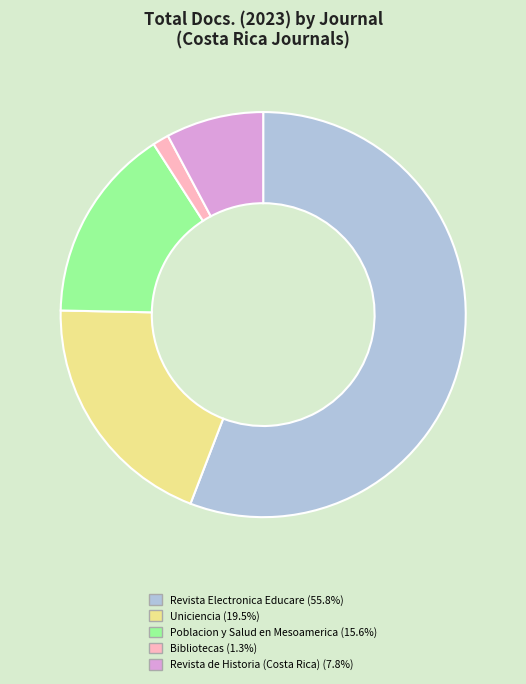

How many slices are in this pie chart?

5